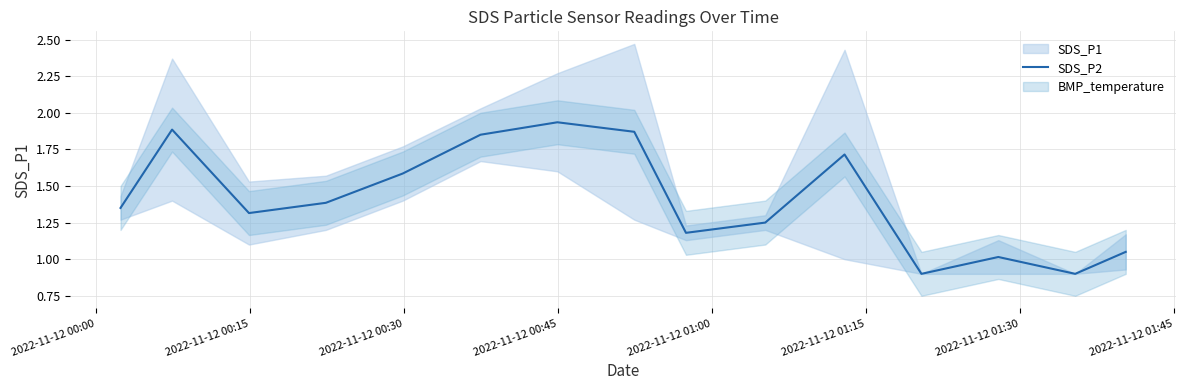

What is the lowest value of the SDS_P2 series?

0.9